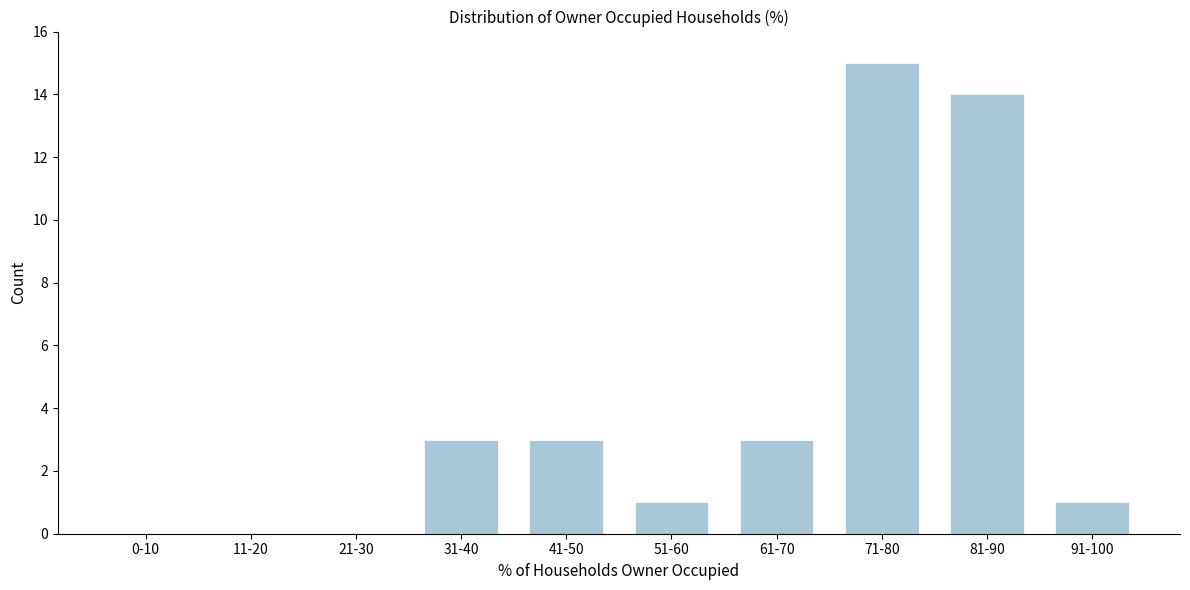

Reading left to right, what are all the values shown in this chart?

0-10=0	11-20=0	21-30=0	31-40=3	41-50=3	51-60=1	61-70=3	71-80=15	81-90=14	91-100=1